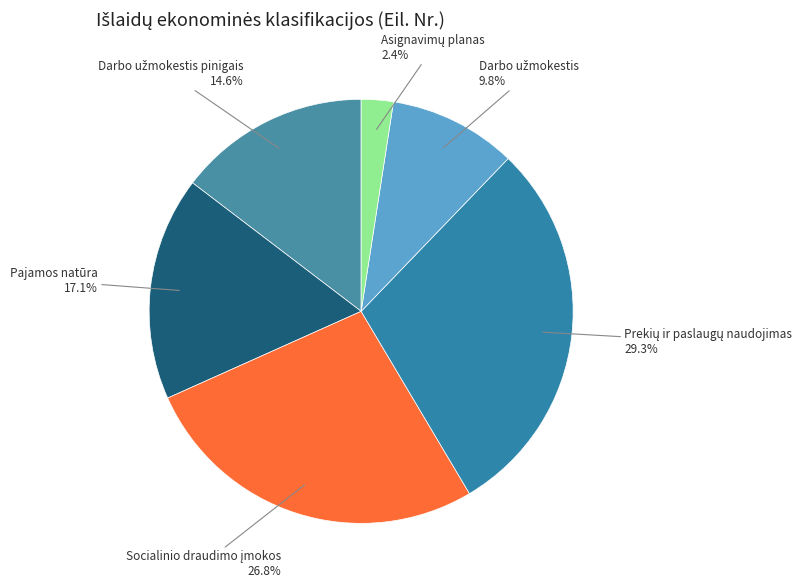

How many segments does this pie chart have?

6